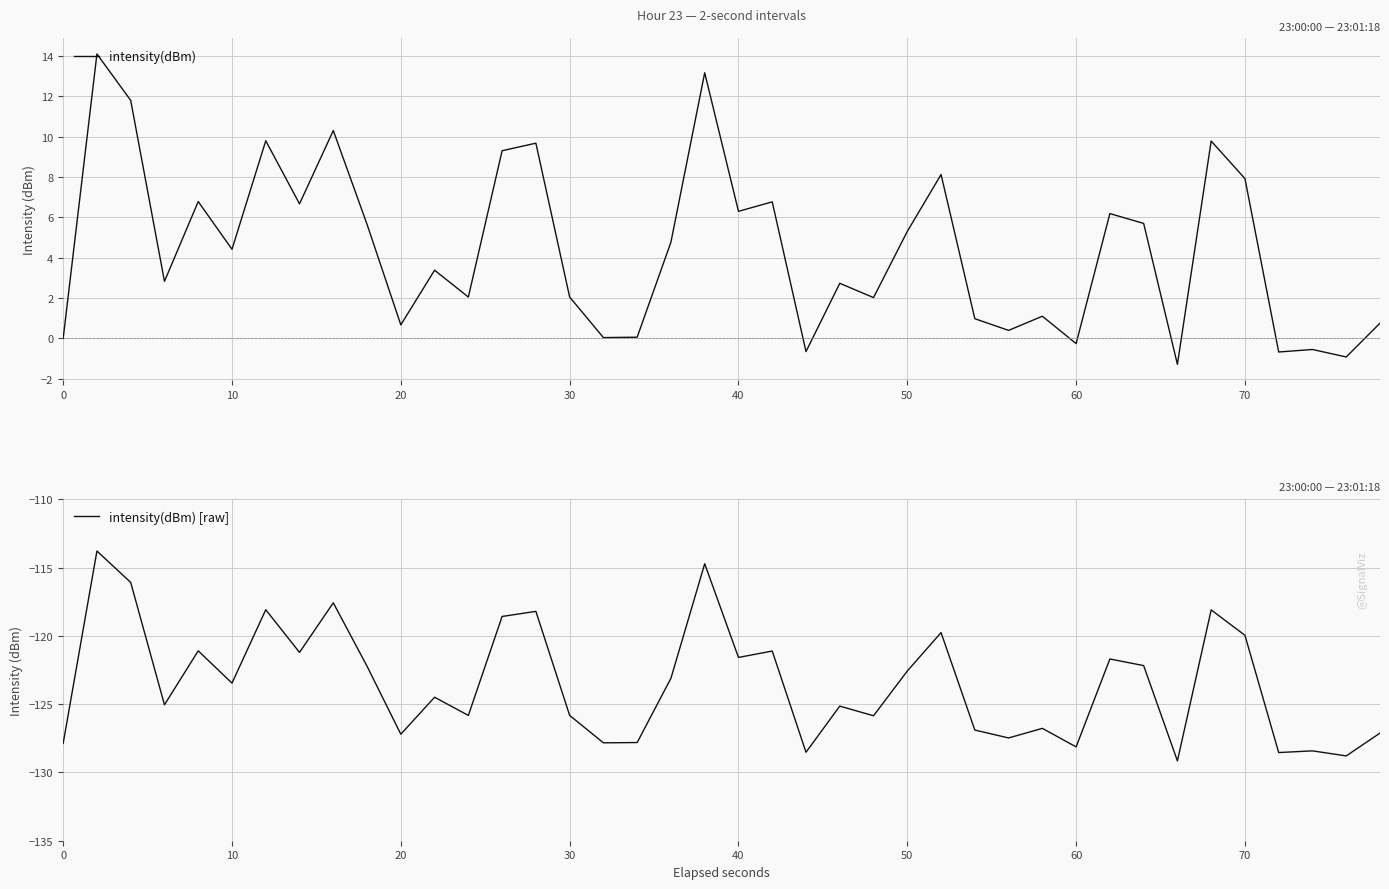

Rank the series by their average value, from lowest to highest.

intensity(dBm) [raw], intensity(dBm)